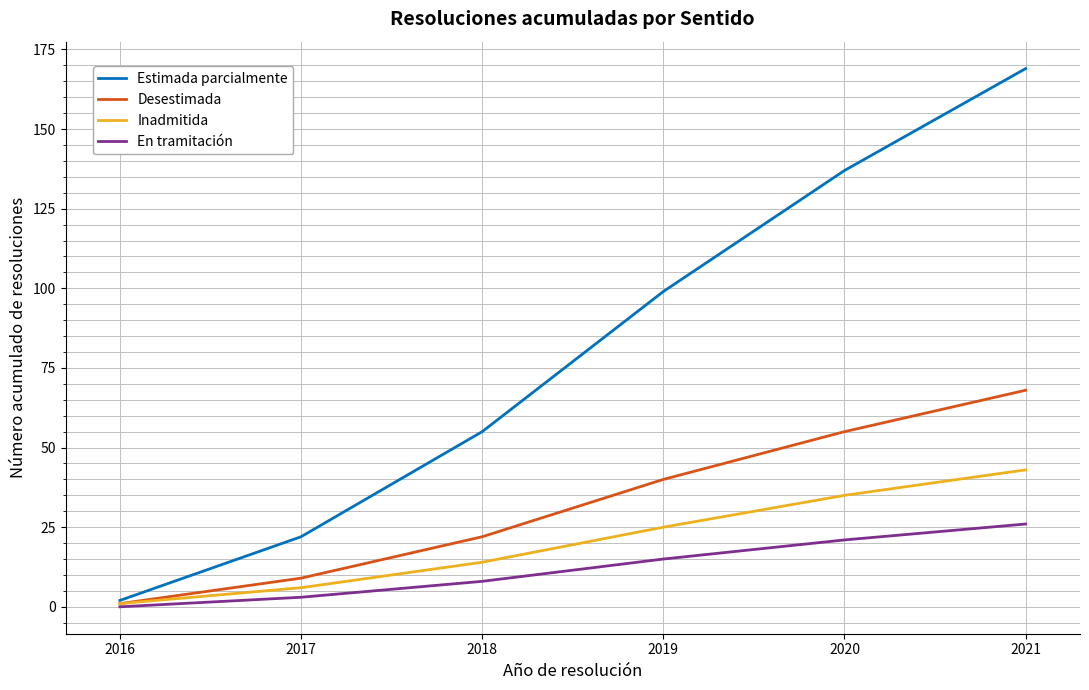

What is the spread (max minus min) of values at 2021?

143